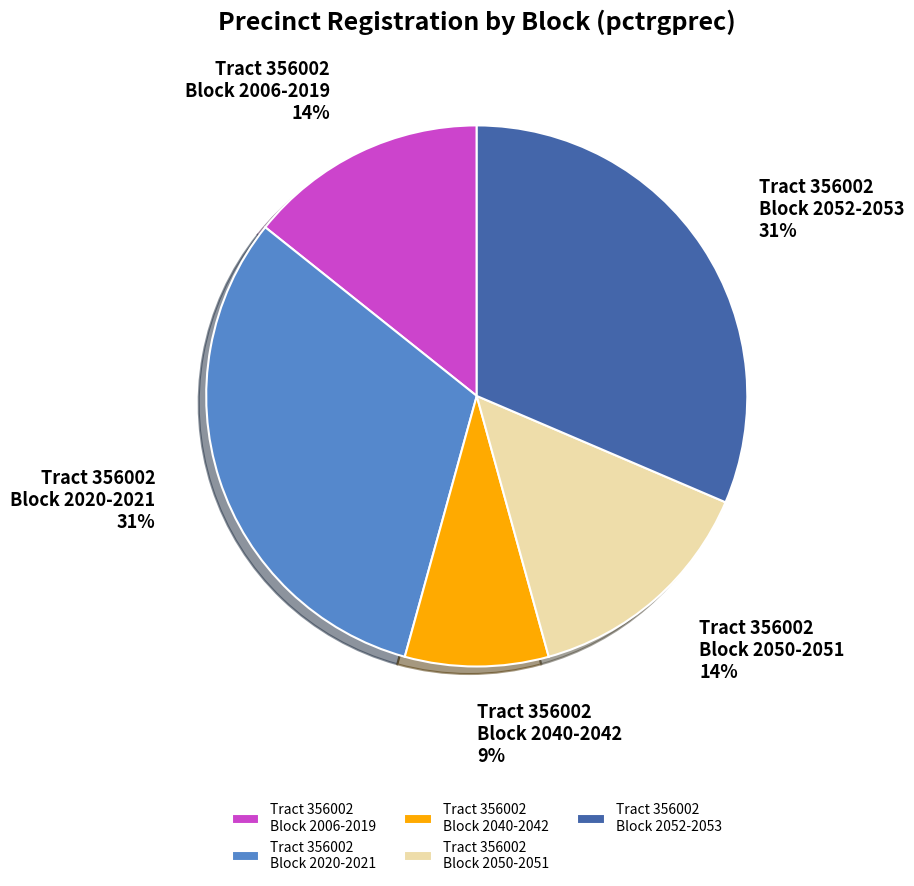

Is the sum of Tract 356002 Block 2040-2042 and Tract 356002 Block 2052-2053 greater than half?

No